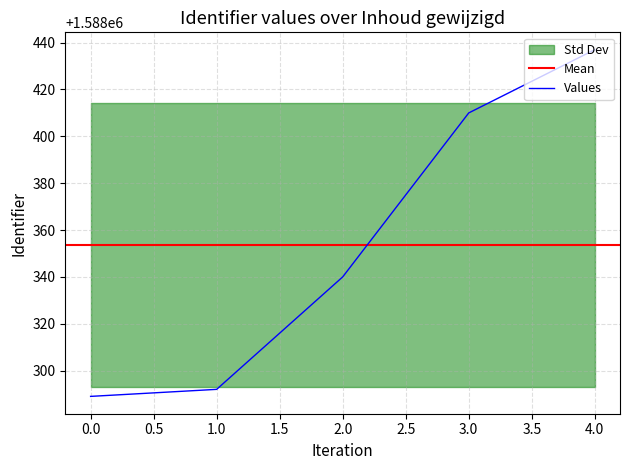

What is the greatest value displayed?

1588437